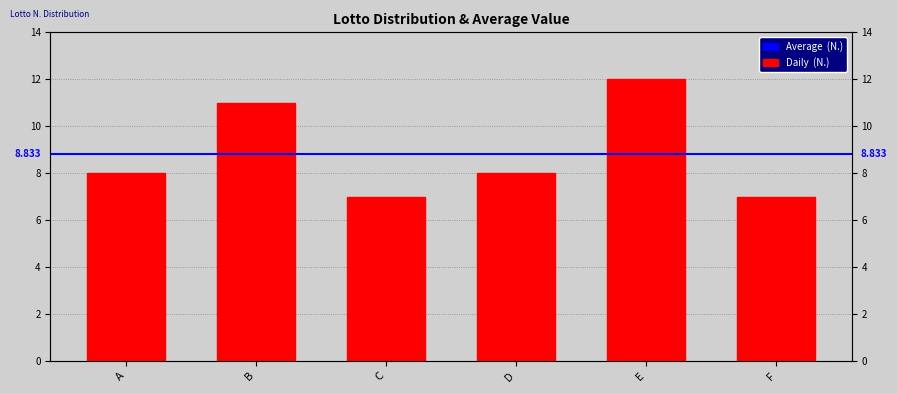

Rank the categories by value from lowest to highest.

C, F, A, D, B, E